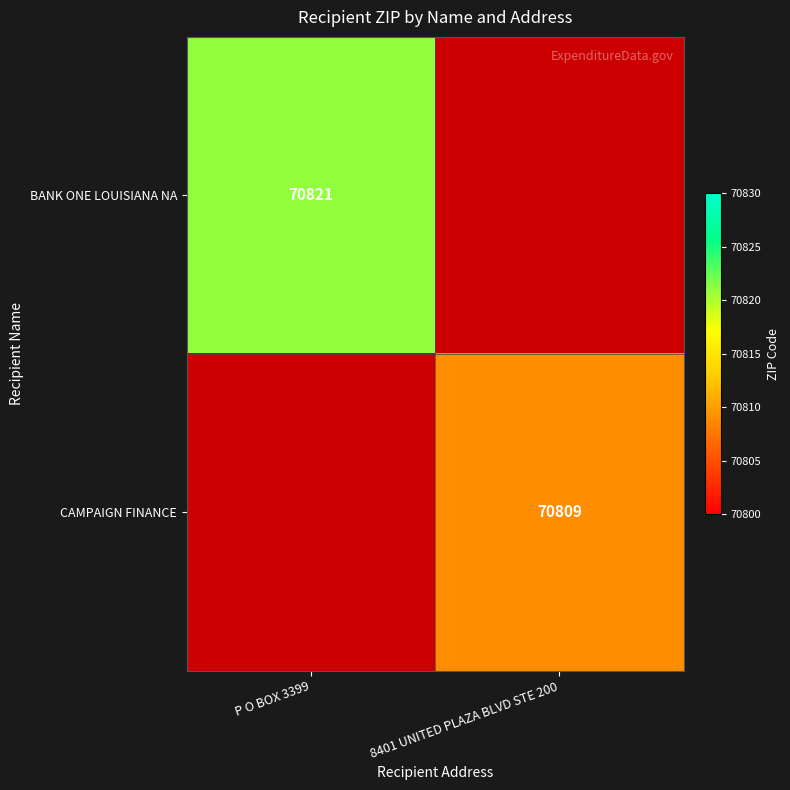

The value of CAMPAIGN FINANCE at 8401 UNITED PLAZA BLVD STE 200 is 70809. True or false?

True